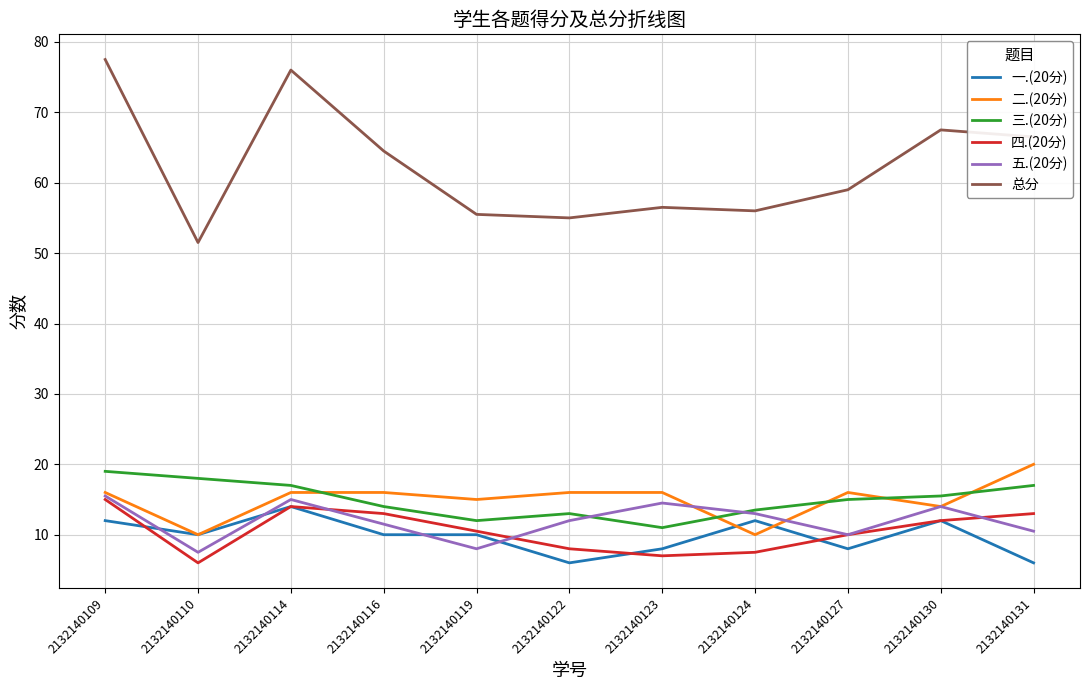

What is the minimum value for 三.(20分)?

11.0